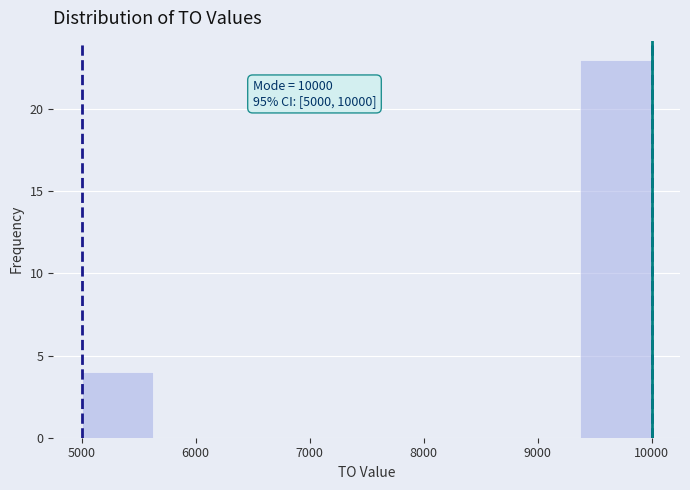

Which range on the x-axis has the tallest bar?

9400 to 10000